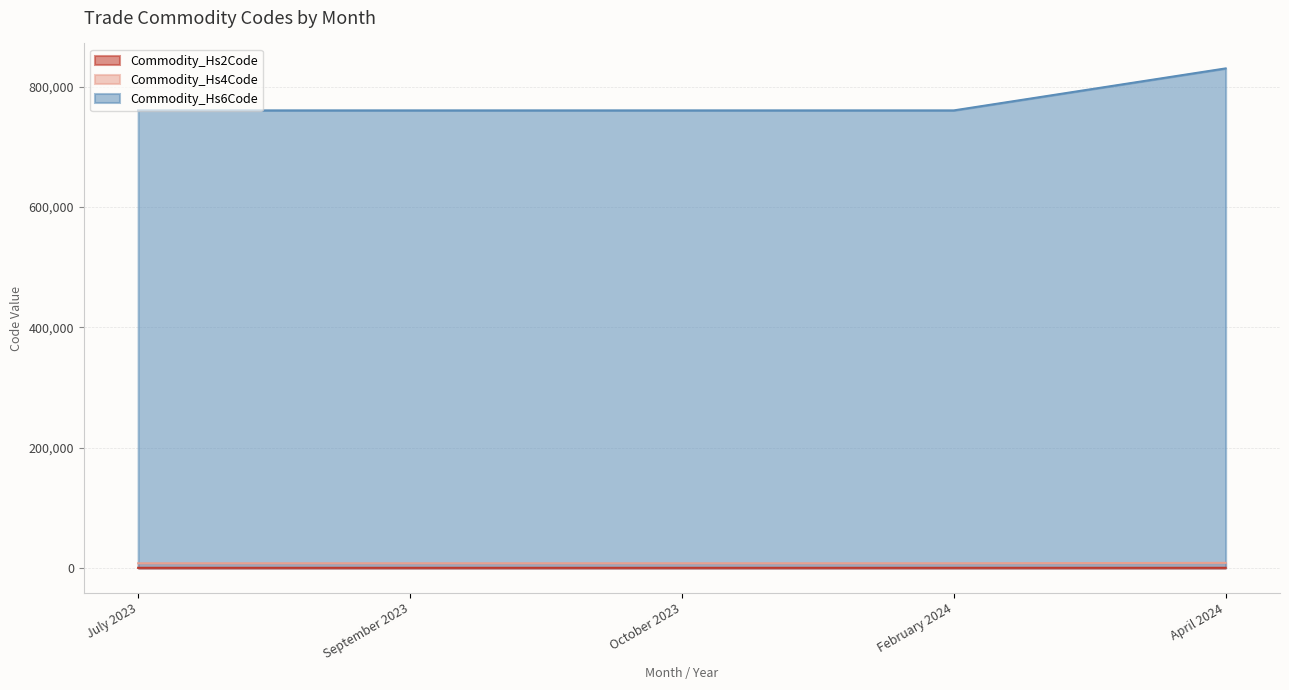

True or false: Commodity_Hs6Code and Commodity_Hs2Code intersect in this chart.

False